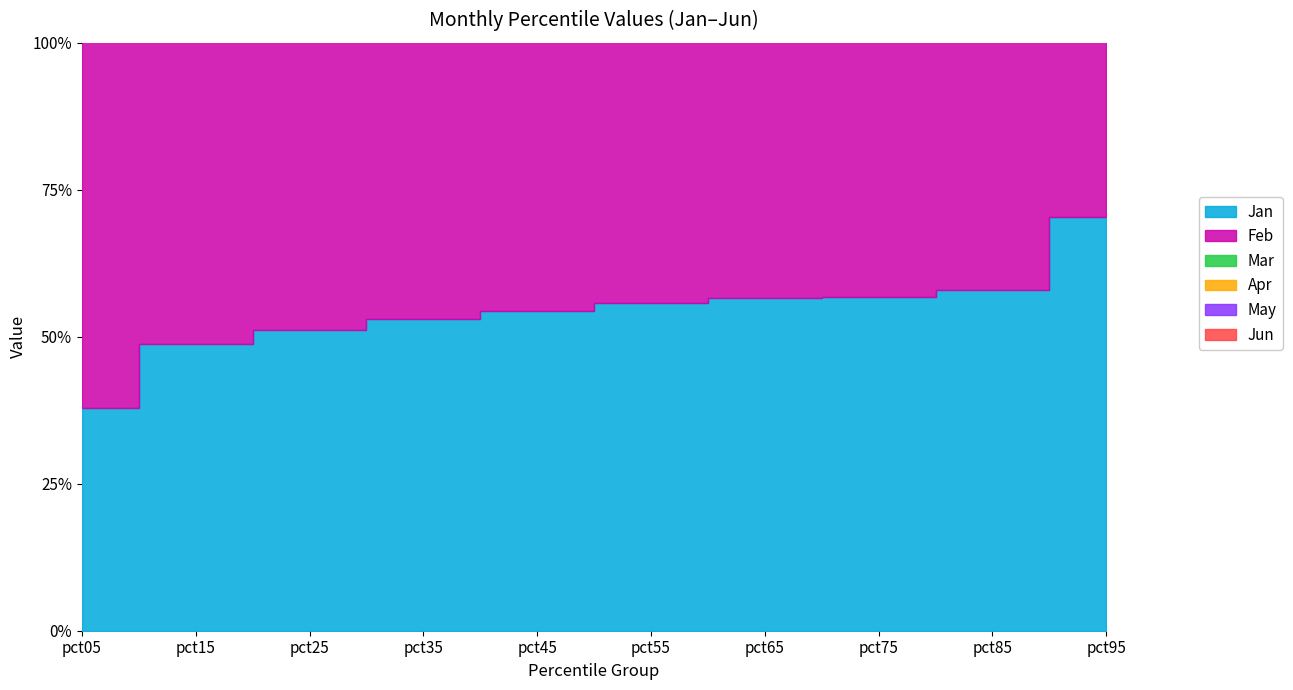

The Mar series shows 0.2 at pct75. True or false?

False